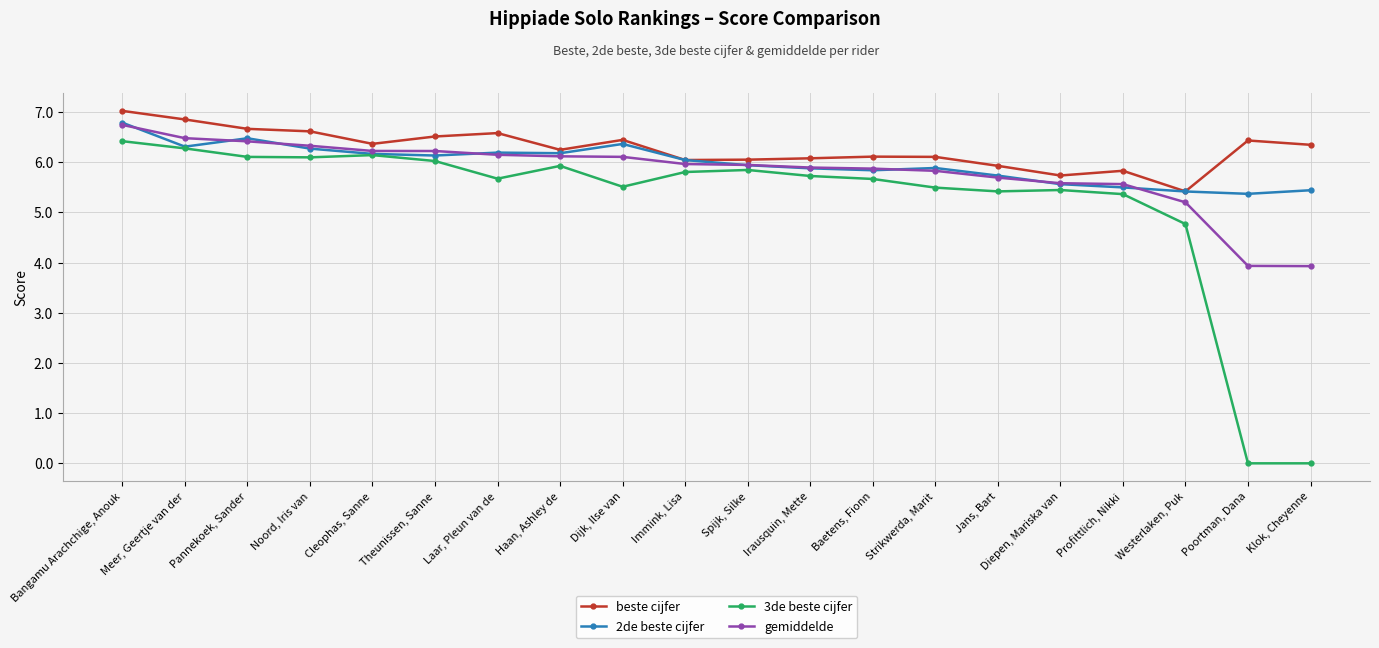

At which label does beste cijfer first exceed 6?

Bangamu Arachchige, Anouk